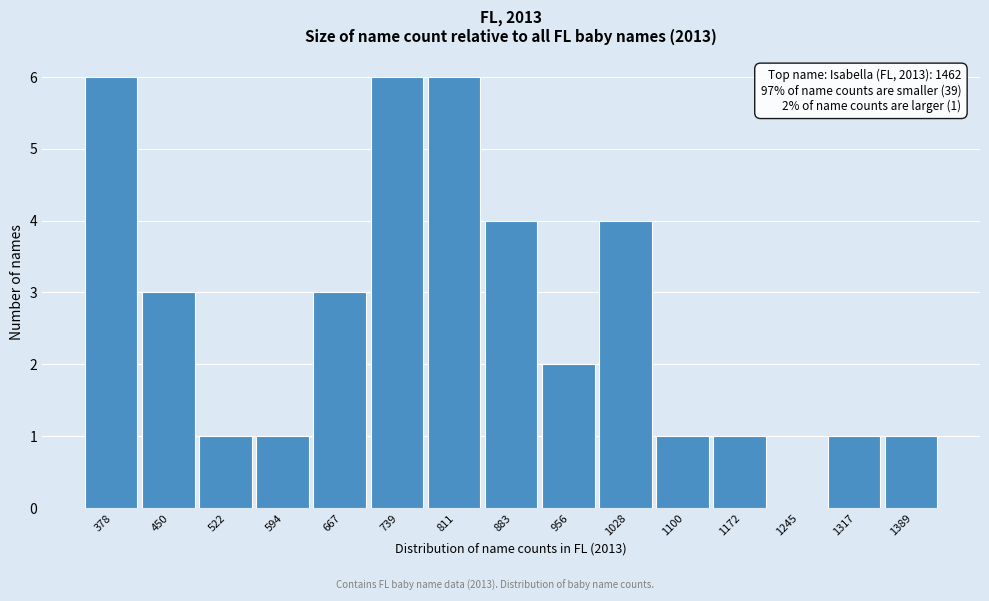

Reading right to left, list all the values displayed in this chart.

1389=1	1317=1	1245=0	1172=1	1100=1	1028=4	956=2	883=4	811=6	739=6	667=3	594=1	522=1	450=3	378=6